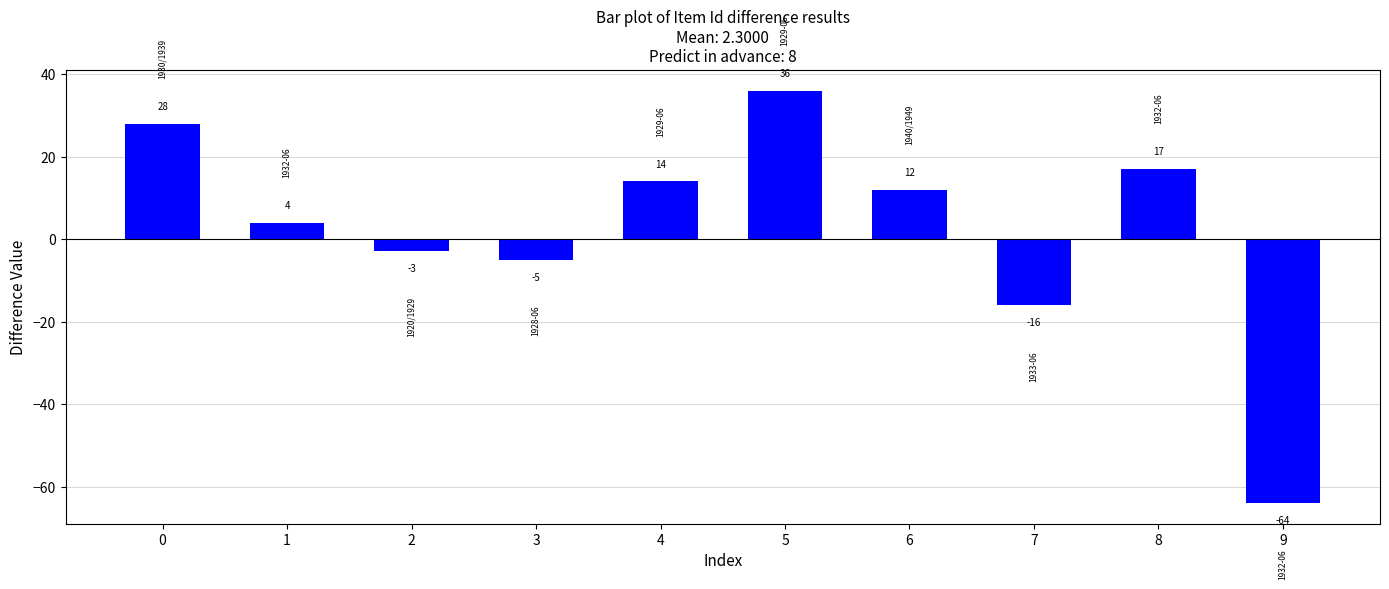

Count the number of categories in the chart.

10